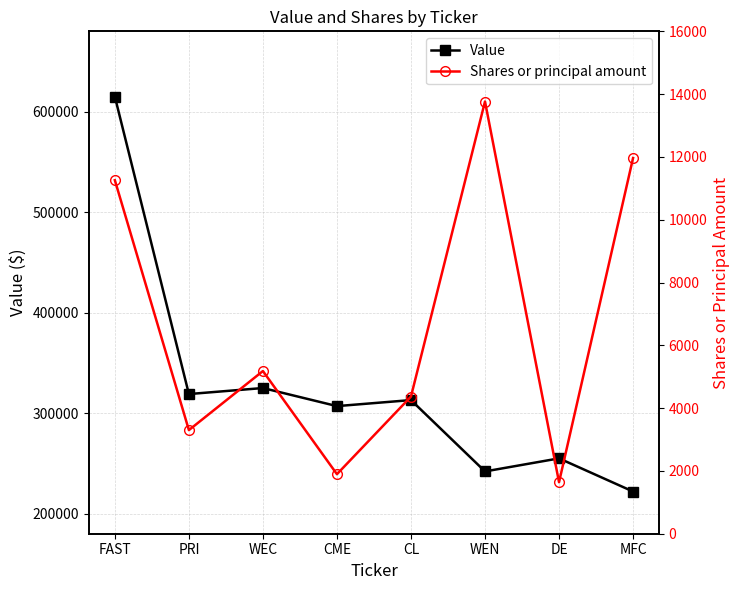

What is the label of the 6th point from the right?

WEC